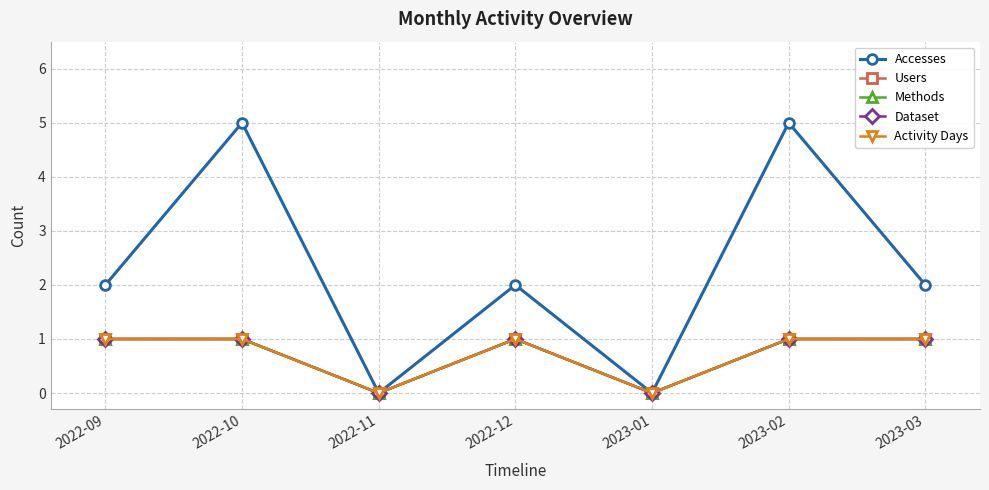

Does the chart have visible grid lines?

Yes